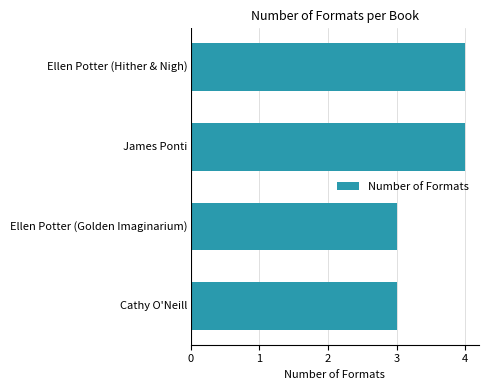

Count the number of data series in this chart.

1